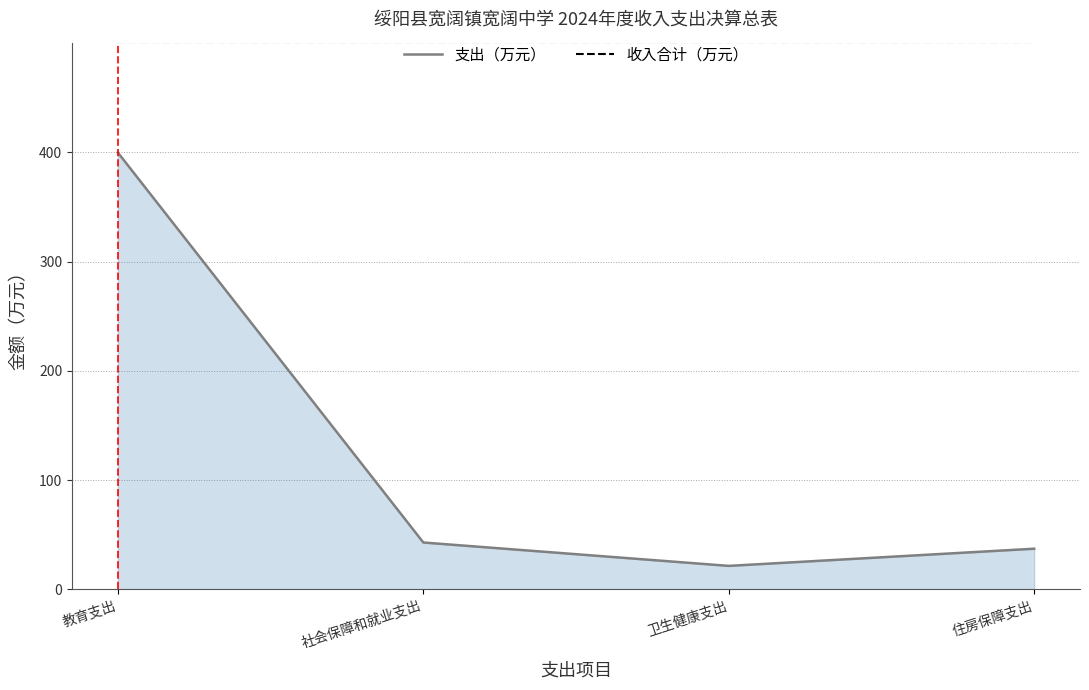

What is the sum of the 收入合计（万元） values at 教育支出 and 卫生健康支出?

1002.0